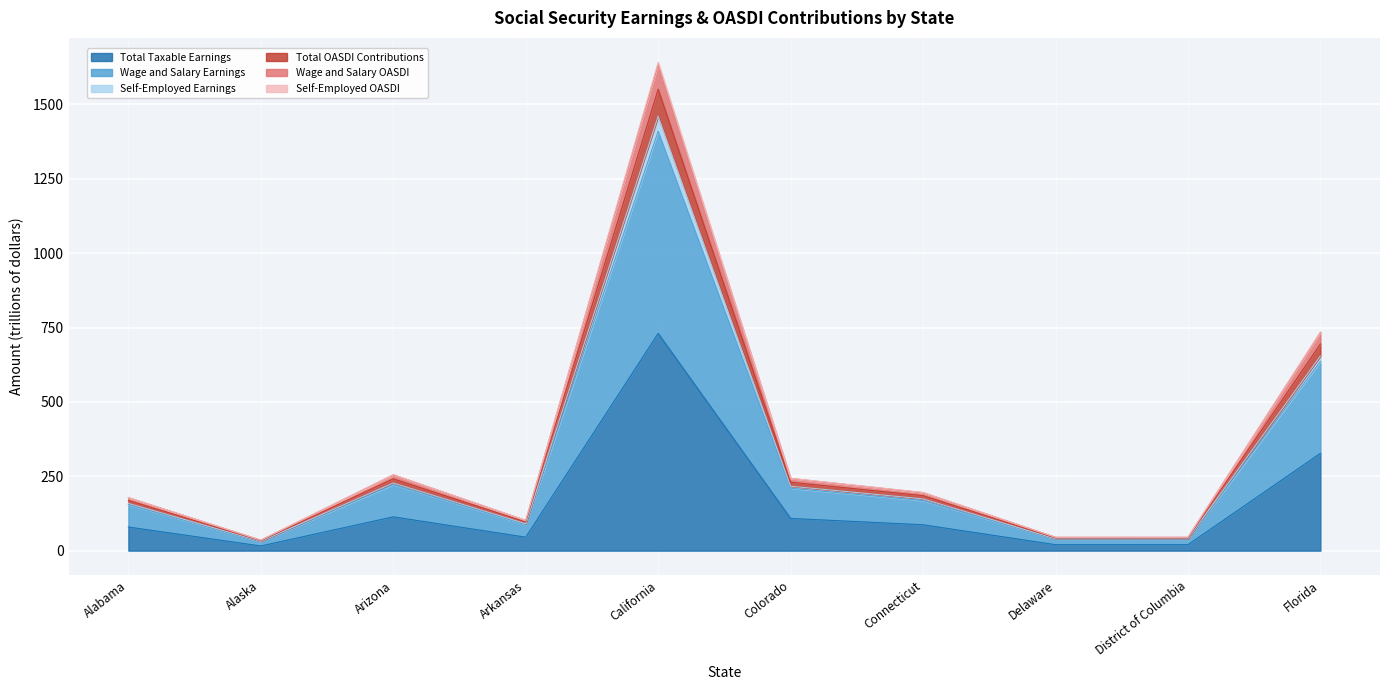

Which category has the highest value in the Total Taxable Earnings series?

California